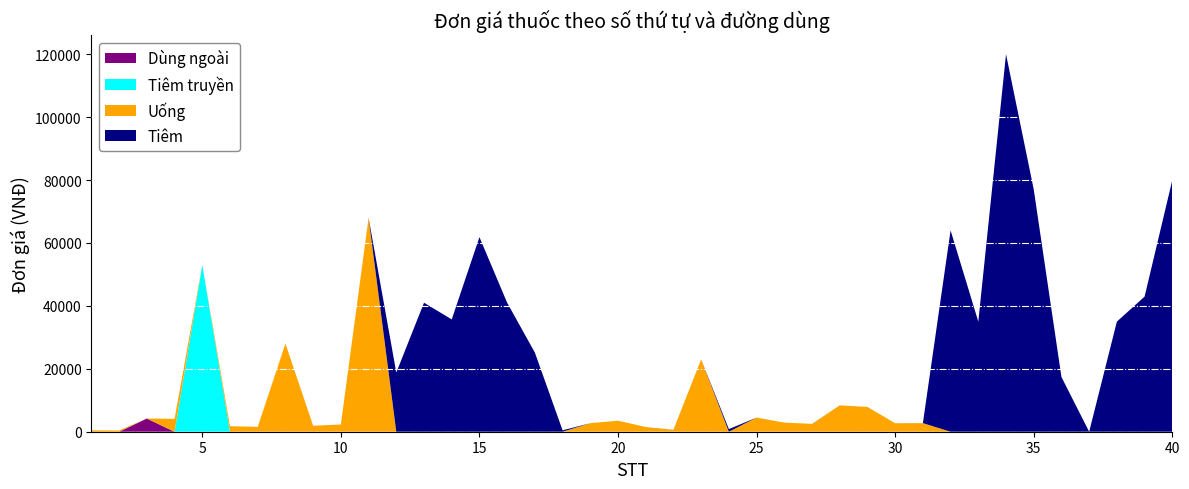

Reading right to left, list all the values displayed in this chart.

Uống: 40=0	39=0	38=0	37=0	36=0	35=0	34=0	33=0	32=0	31=2730	30=2700	29=7880	28=8379	27=2499	26=2898	25=4500	24=0	23=22995	22=630	21=1500	20=3500	19=2710	18=0	17=0	16=0	15=0	14=0	13=0	12=0	11=68000	10=2300	9=1890	8=28000	7=1542	6=1750	5=0	4=4100	3=0	2=404	1=450
Dùng ngoài / Tiêm truyền: 40=80000	39=42950	38=35000	37=6000	36=17388	35=77000	34=120000	33=35000	32=64000	31=0	30=0	29=0	28=0	27=0	26=0	25=0	24=838	23=0	22=0	21=0	20=0	19=0	18=450	17=25150	16=41000	15=61851	14=35700	13=41000	12=18800	11=0	10=0	9=0	8=0	7=0	6=0	5=53000	4=0	3=4200	2=0	1=0
Tiêm: 40=80000	39=42950	38=35000	37=0	36=17388	35=77000	34=120000	33=35000	32=64000	31=0	30=0	29=0	28=0	27=0	26=0	25=0	24=838	23=0	22=0	21=0	20=0	19=0	18=450	17=25150	16=41000	15=61851	14=35700	13=41000	12=18800	11=0	10=0	9=0	8=0	7=0	6=0	5=0	4=0	3=0	2=0	1=0